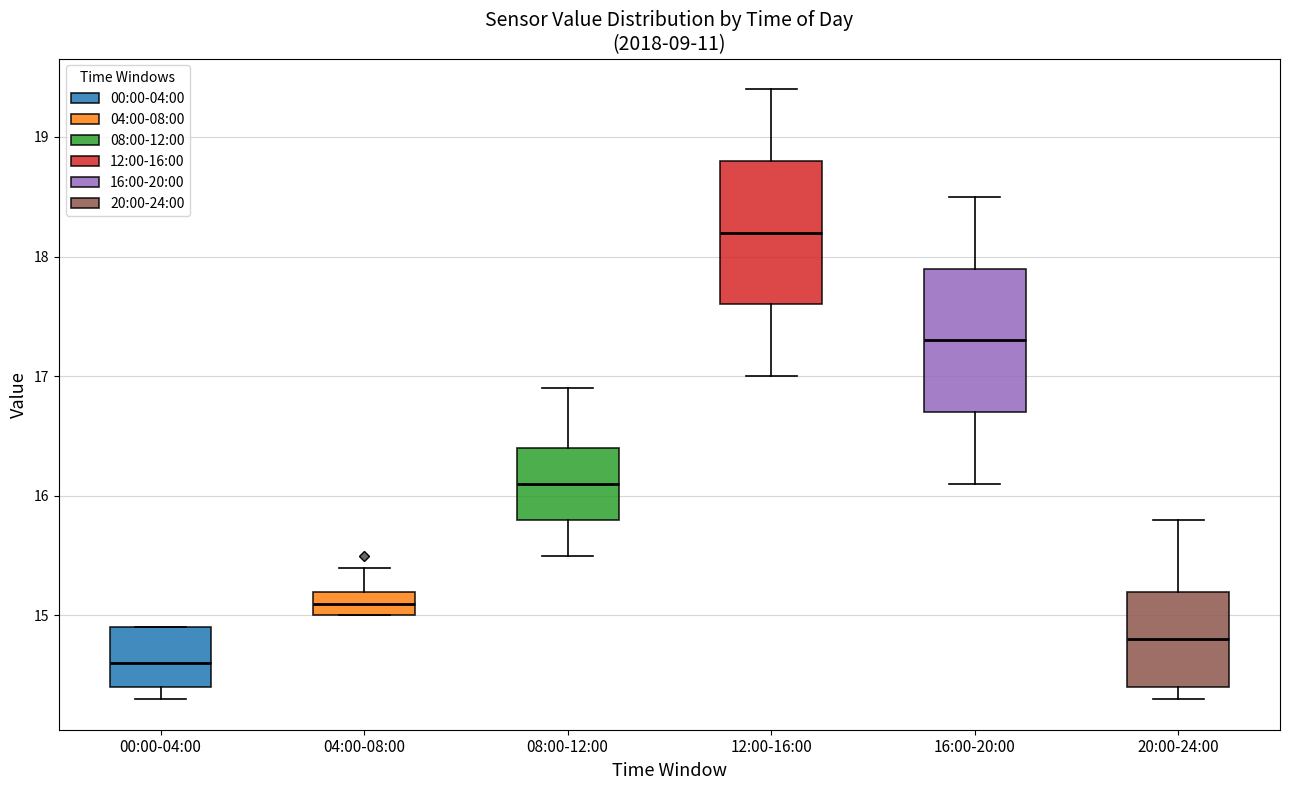

Reading left to right, read every box against the y-axis: the position of its median line, the range the box covers, and the ends of its whiskers. The values are not printed on the chart, so give them approximately, as read against the axis.

00:00-04:00: median 14.6, box 14.4 to 14.9, whiskers 14.3 to 14.9
04:00-08:00: median 15.1, box 15.0 to 15.2, whiskers 15.0 to 15.4
08:00-12:00: median 16.1, box 15.8 to 16.4, whiskers 15.5 to 16.9
12:00-16:00: median 18.2, box 17.6 to 18.8, whiskers 17.0 to 19.4
16:00-20:00: median 17.3, box 16.7 to 17.9, whiskers 16.1 to 18.5
20:00-24:00: median 14.8, box 14.4 to 15.2, whiskers 14.3 to 15.8